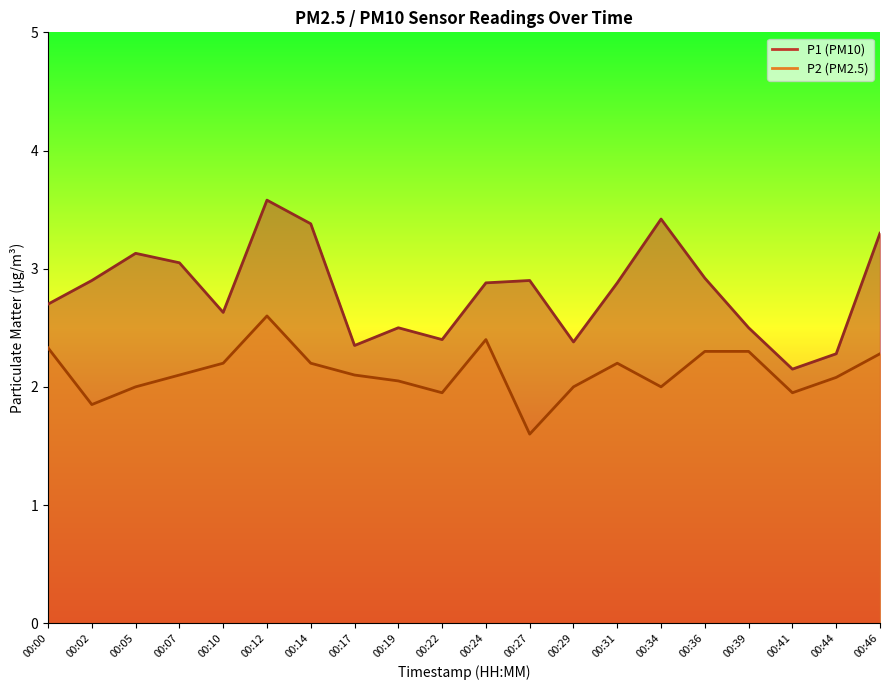

Reading left to right, extract all data points from this chart.

P1: 00:00=2.7	00:02=2.9	00:05=3.1	00:07=3.0	00:10=2.6	00:12=3.6	00:14=3.4	00:17=2.4	00:19=2.5	00:22=2.4	00:24=2.9	00:27=2.9	00:29=2.4	00:31=2.9	00:34=3.4	00:36=2.9	00:39=2.5	00:41=2.1	00:44=2.3	00:46=3.3
P2: 00:00=2.3	00:02=1.9	00:05=2.0	00:07=2.1	00:10=2.2	00:12=2.6	00:14=2.2	00:17=2.1	00:19=2.0	00:22=1.9	00:24=2.4	00:27=1.6	00:29=2.0	00:31=2.2	00:34=2.0	00:36=2.3	00:39=2.3	00:41=1.9	00:44=2.1	00:46=2.3